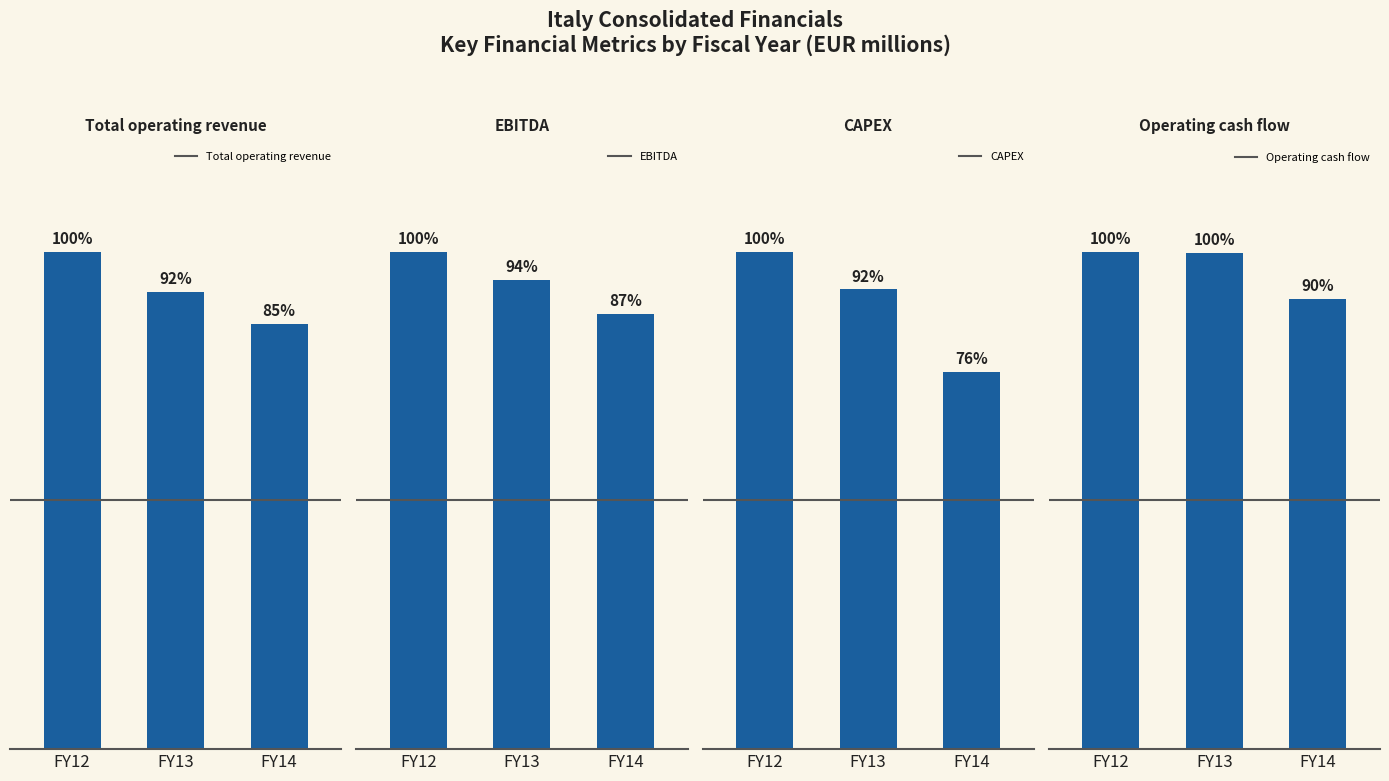

Is the value of Operating cash flow at FY14 greater than the value of EBITDA at FY14?

No